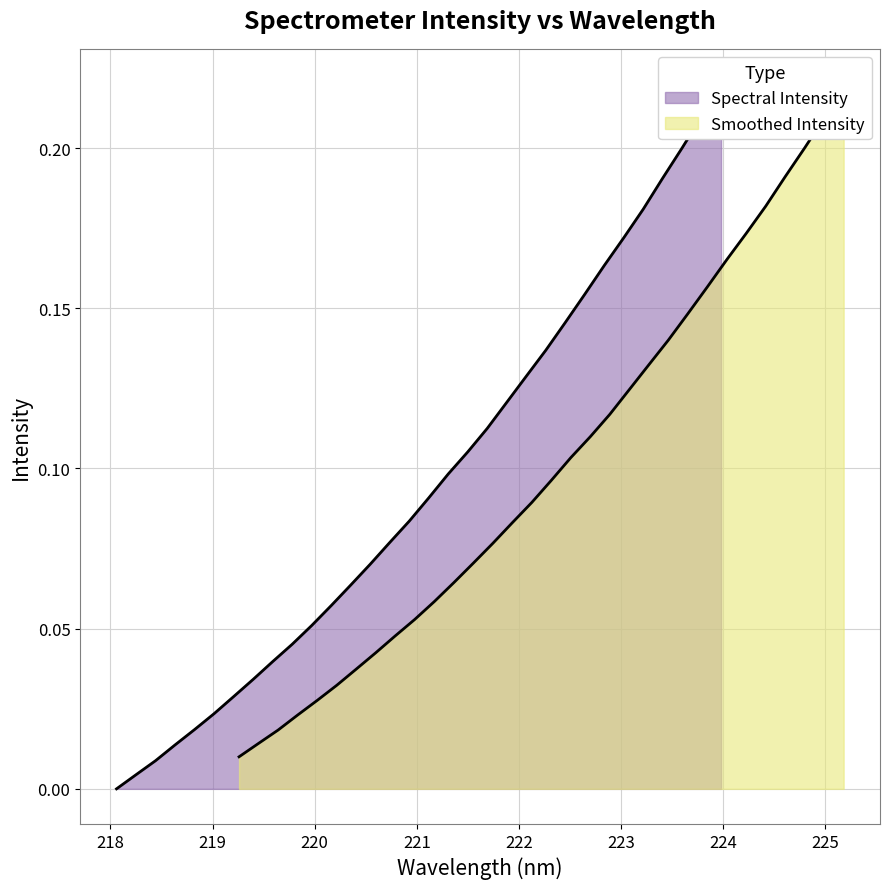

Reading left to right, what are all the values shown in this chart?

0.0	0.0	0.0	0.0	0.0	0.0	0.0	0.0	0.0	0.0	0.1	0.1	0.1	0.1	0.1	0.1	0.1	0.1	0.1	0.1	0.1	0.1	0.1	0.1	0.2	0.2	0.2	0.2	0.2	0.2	0.2	0.2